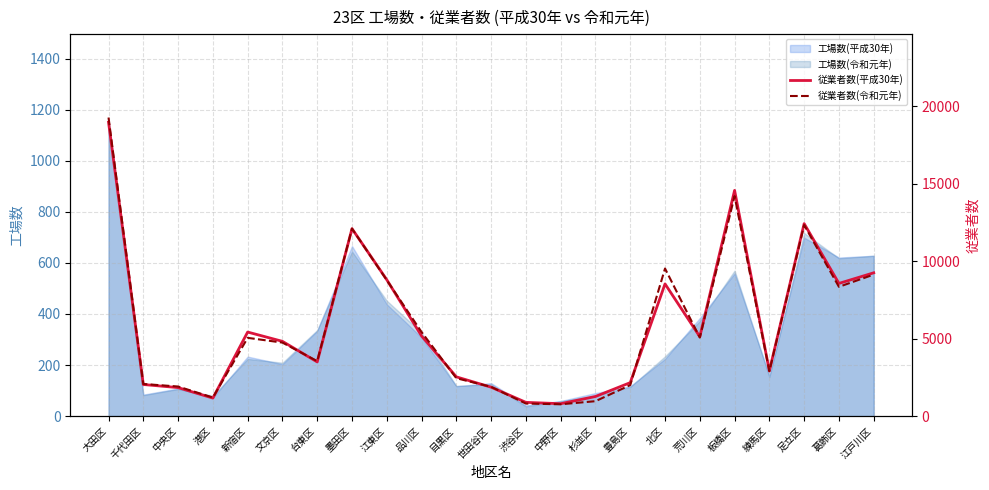

What is the maximum value for 工場数(令和元年)?

1162